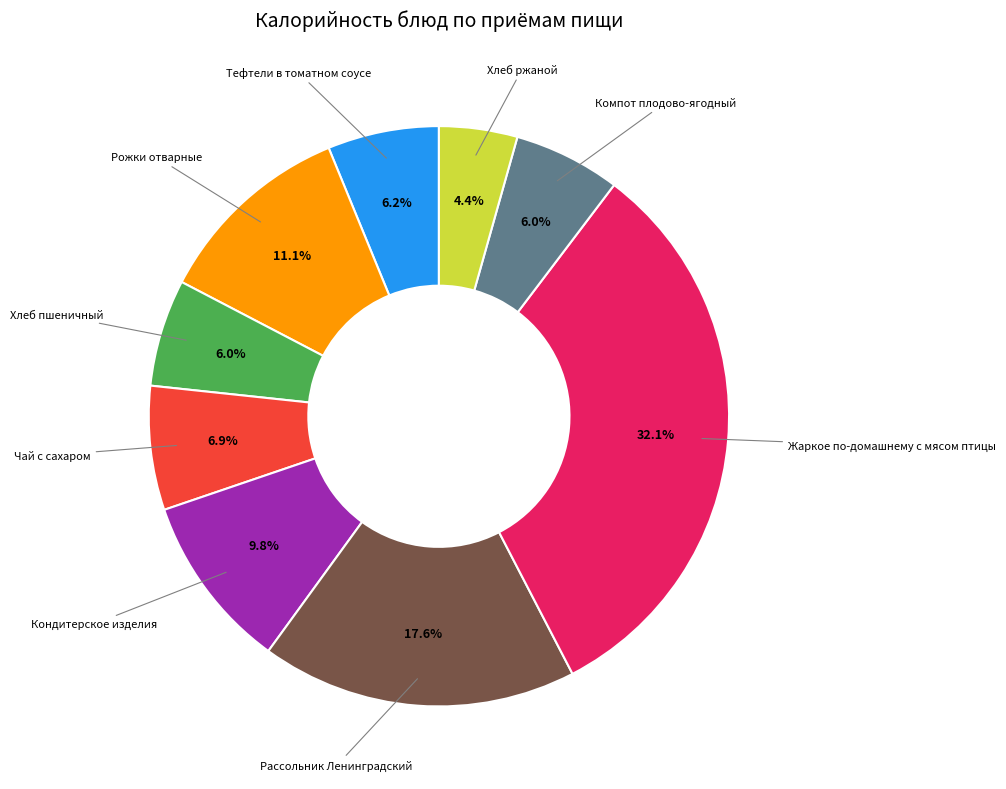

Is there any slice that represents more than half of the pie?

No